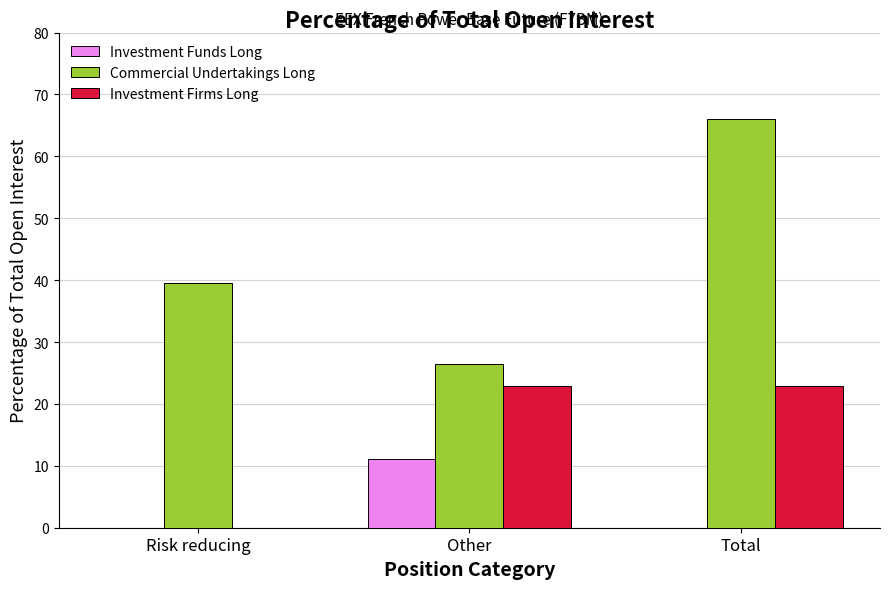

What is the total value across all series at Total?

88.9